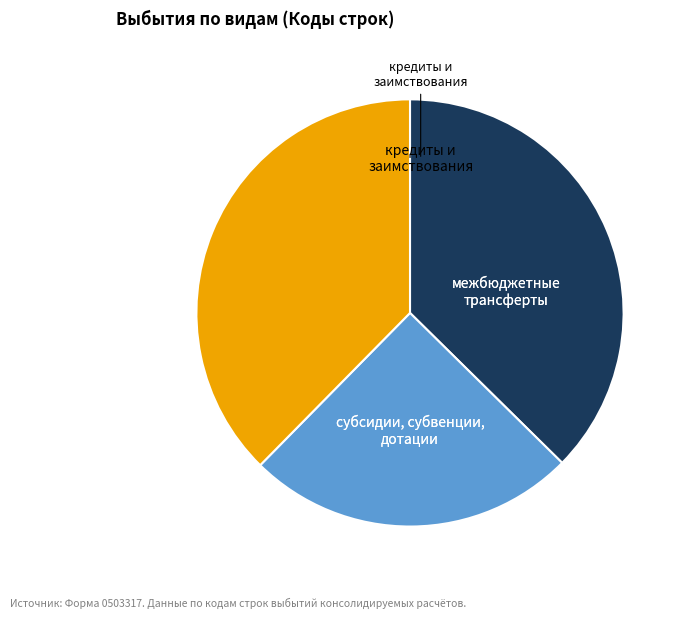

Is there any slice that represents more than half of the pie?

No